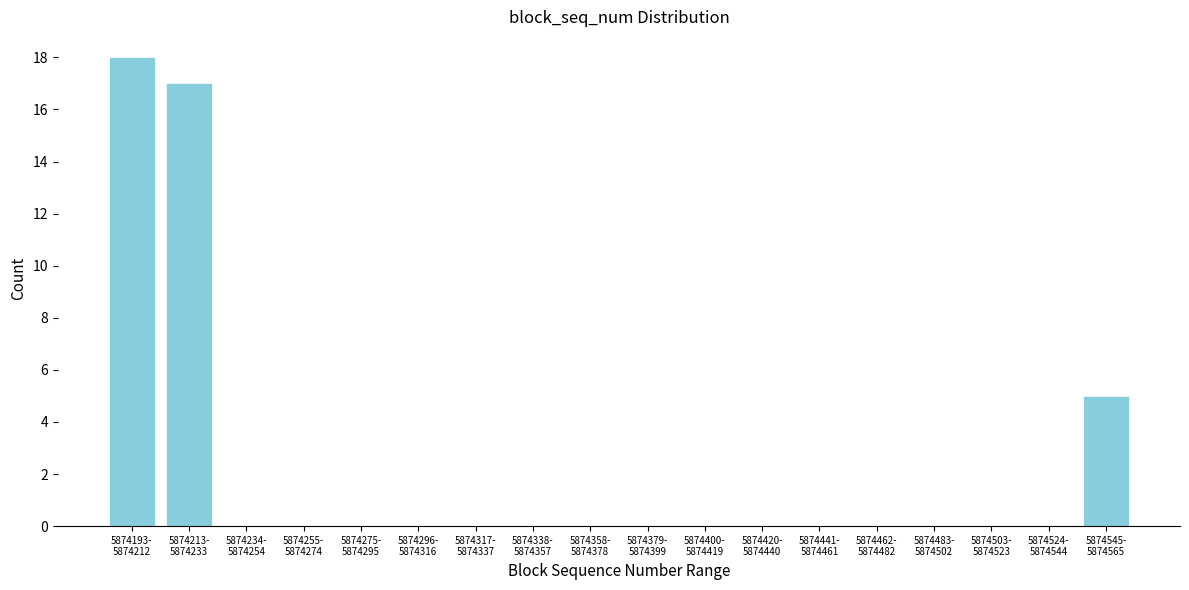

What is the maximum value shown in the chart?

18